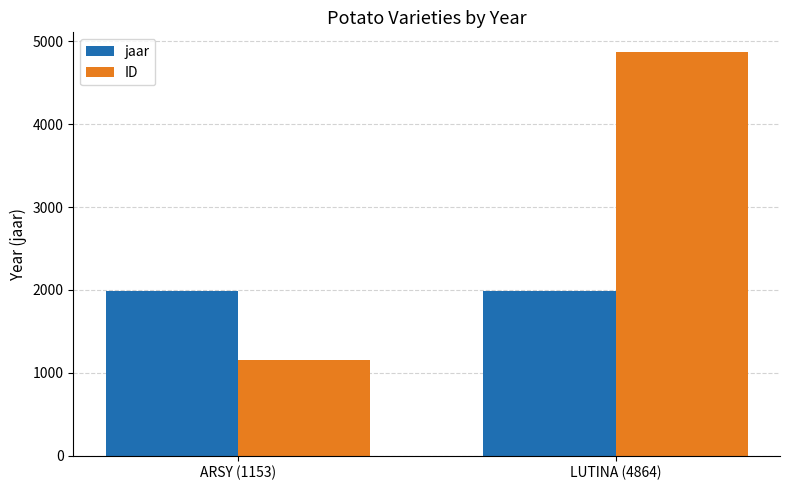

Between ARSY (1153) and LUTINA (4864), which series saw the biggest shift?

ID